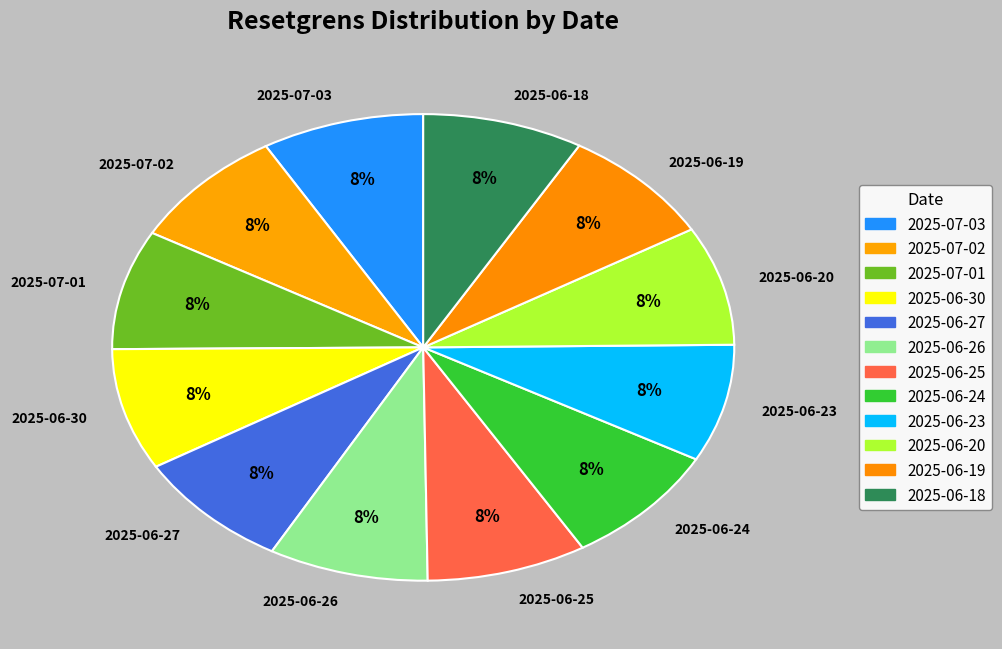

Combined, do 2025-06-26 and 2025-06-25 account for over 50%?

No